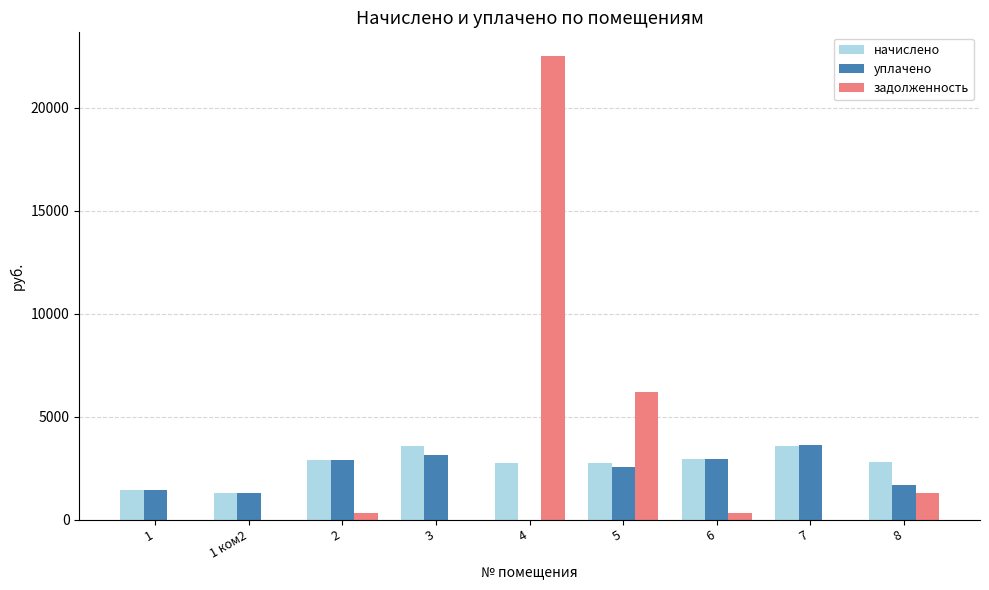

What value does the задолженность series have at 2?

320.4